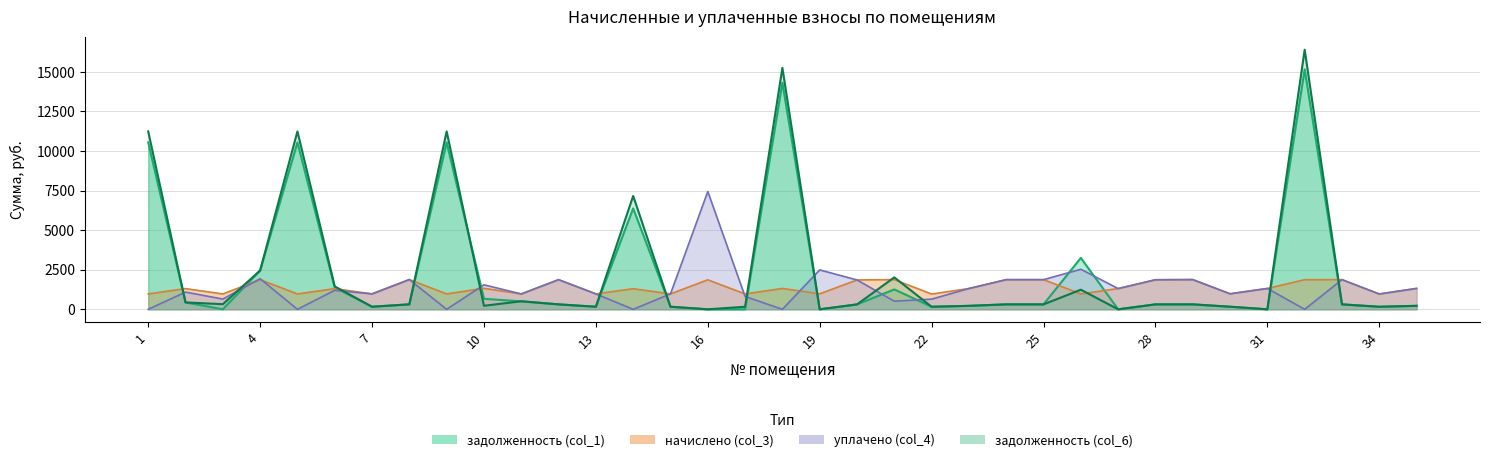

The value of уплачено (col_4) at 18 is 4611.5. True or false?

False